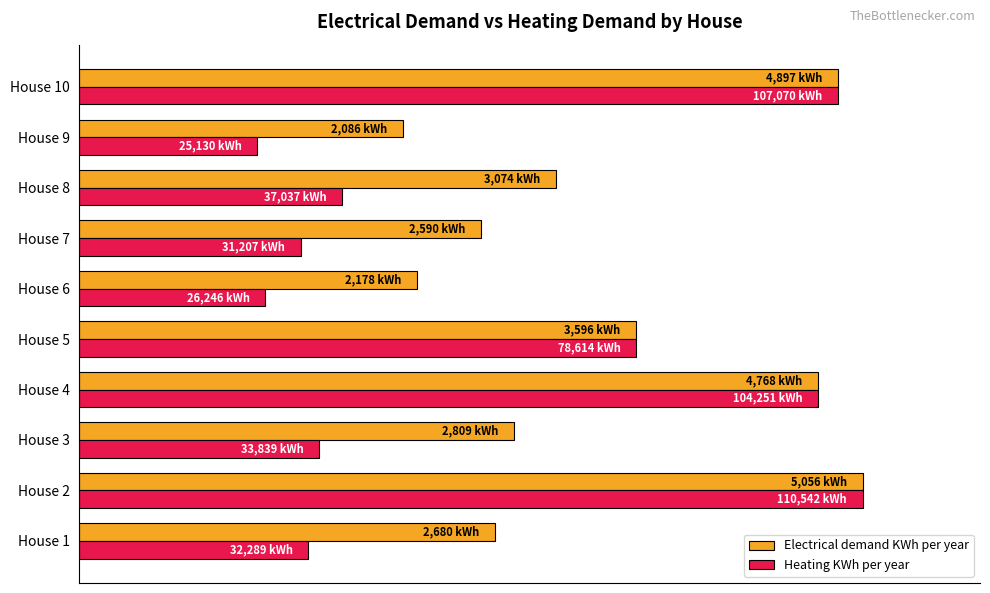

Which series has the widest spread of values?

Heating KWh per year